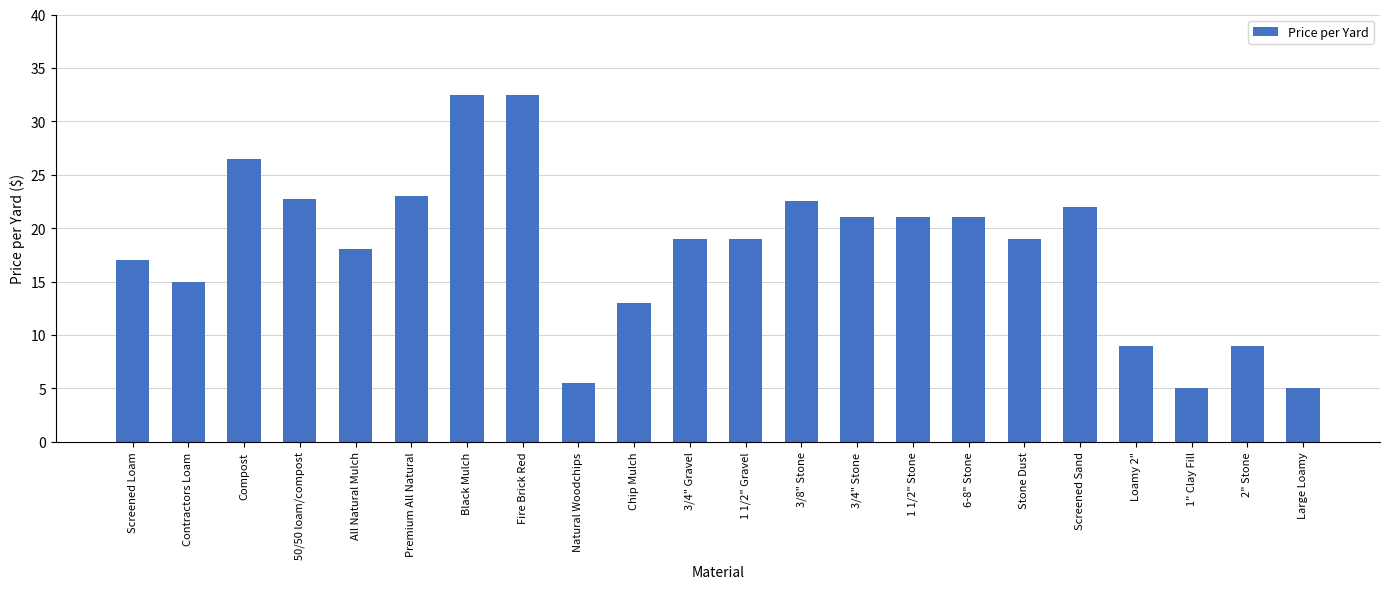

Count the number of categories in the chart.

22